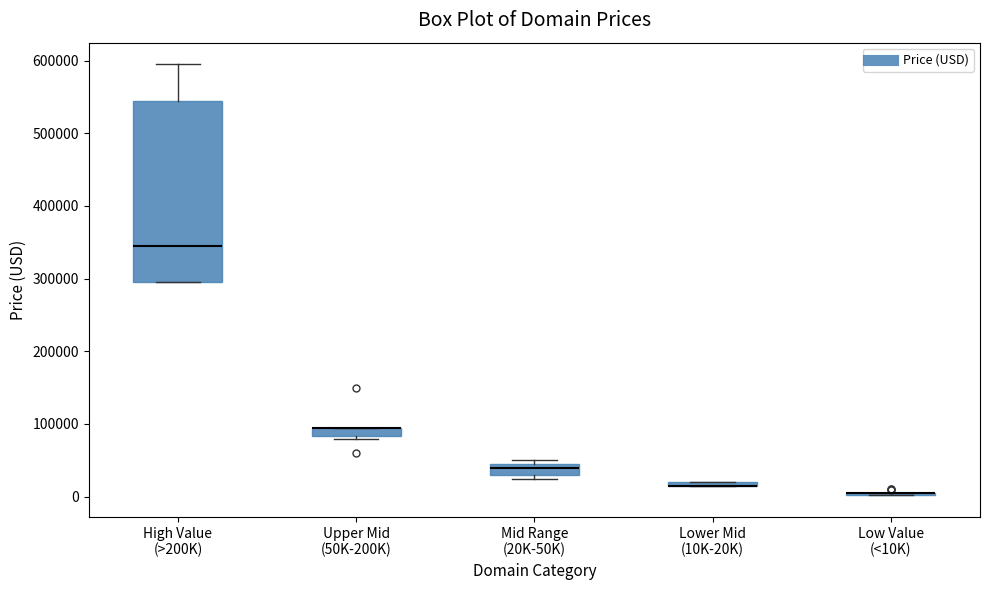

Which box is the tallest, from its lower edge to its upper edge?

High Value (>200K)